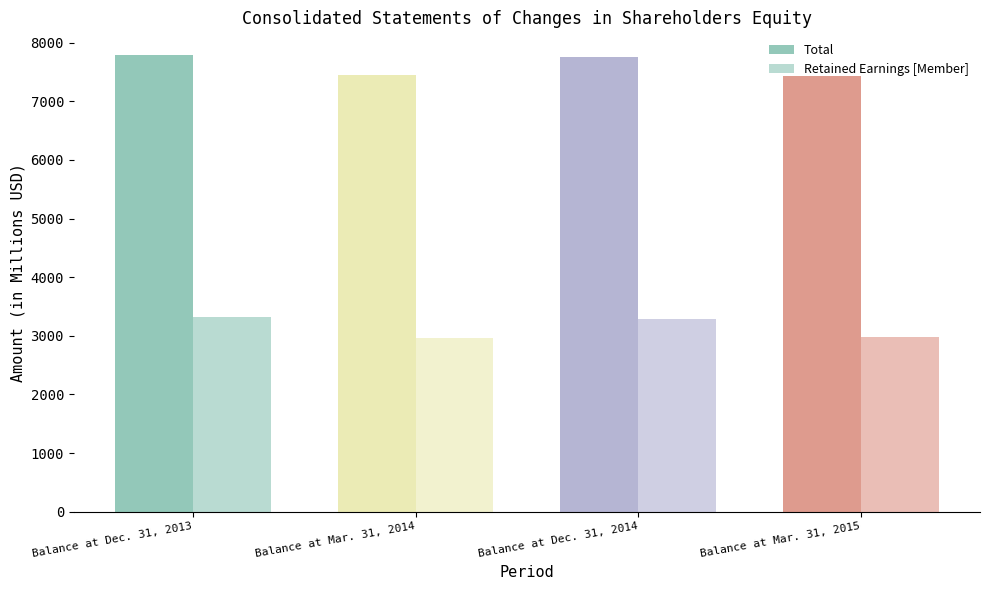

How many bars are there in total?

8